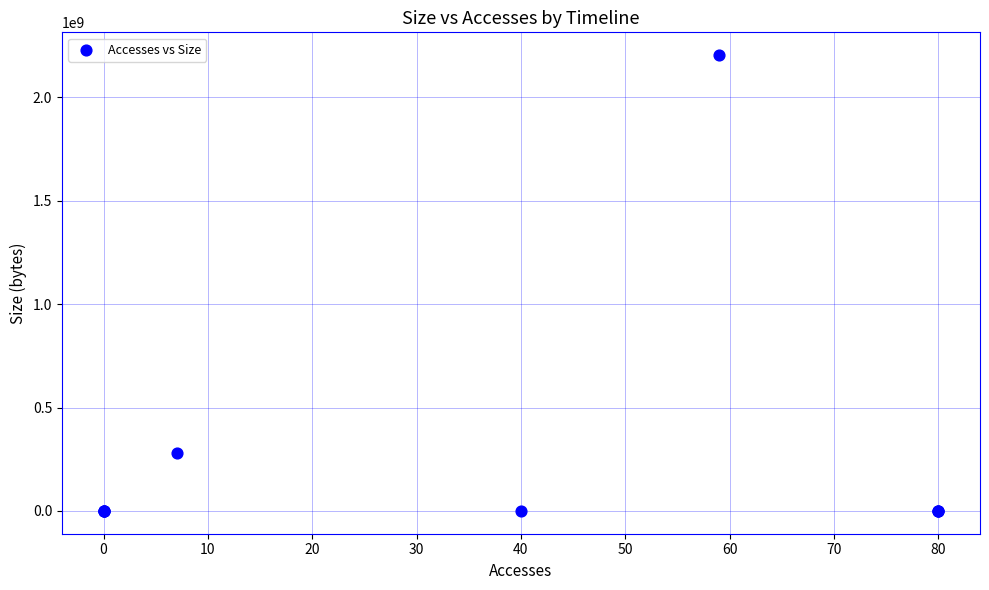

What Y value in the scatter plot is closest to 1102085204?

280159496